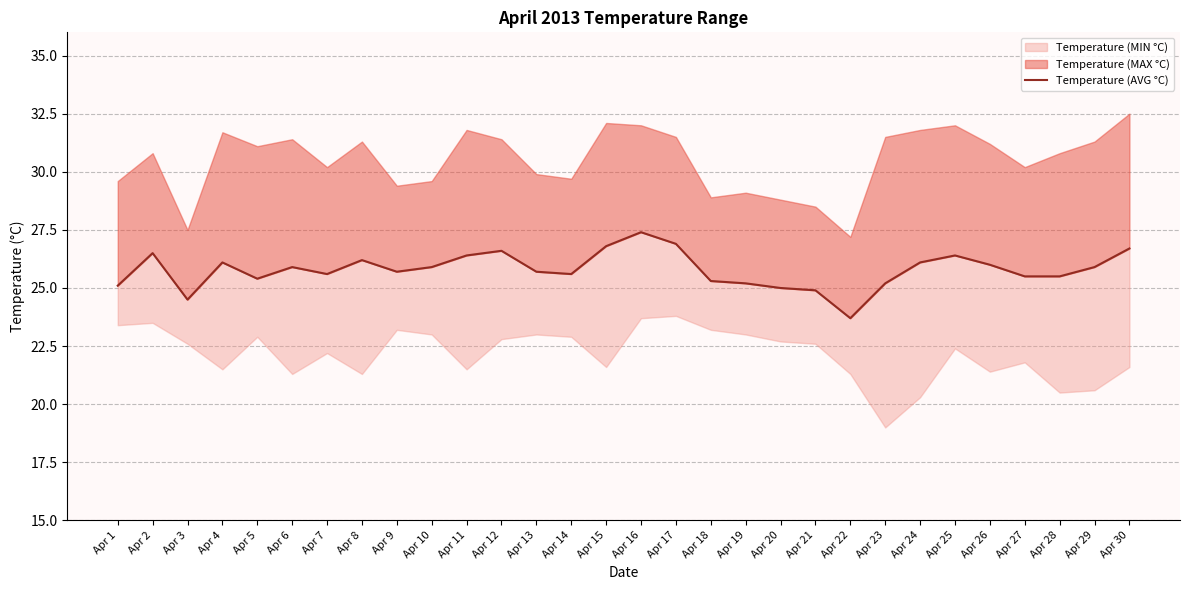

Does the chart have visible grid lines?

Yes